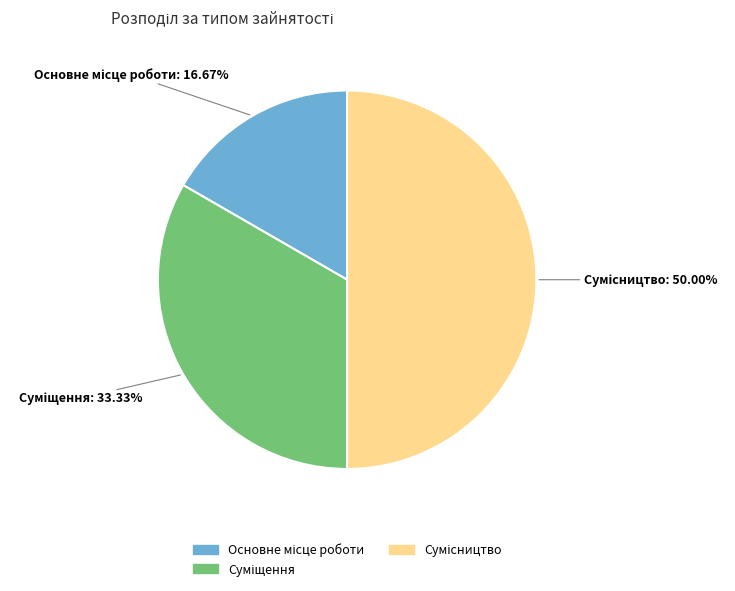

How much of the chart is everything except Сумісництво?

50.0%